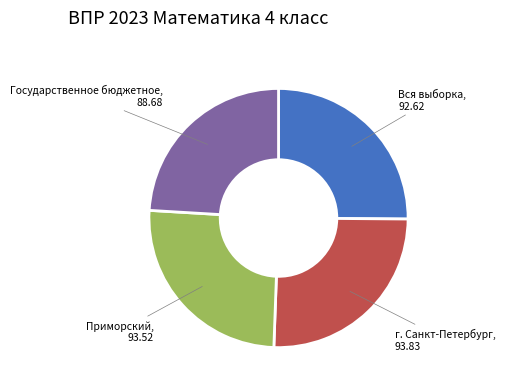

Does any single category account for the majority?

No